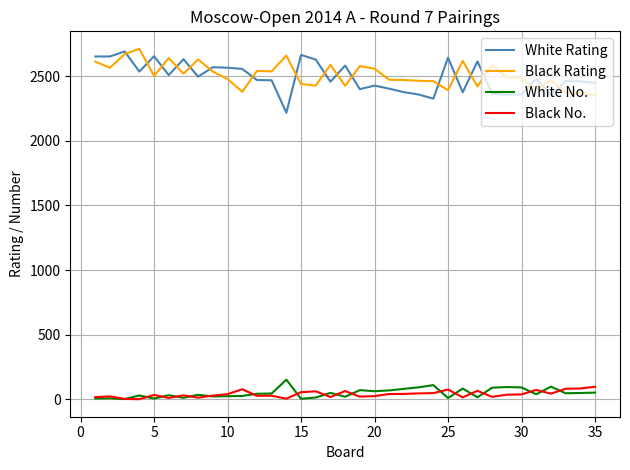

True or false: White No. and White Rating intersect in this chart.

False